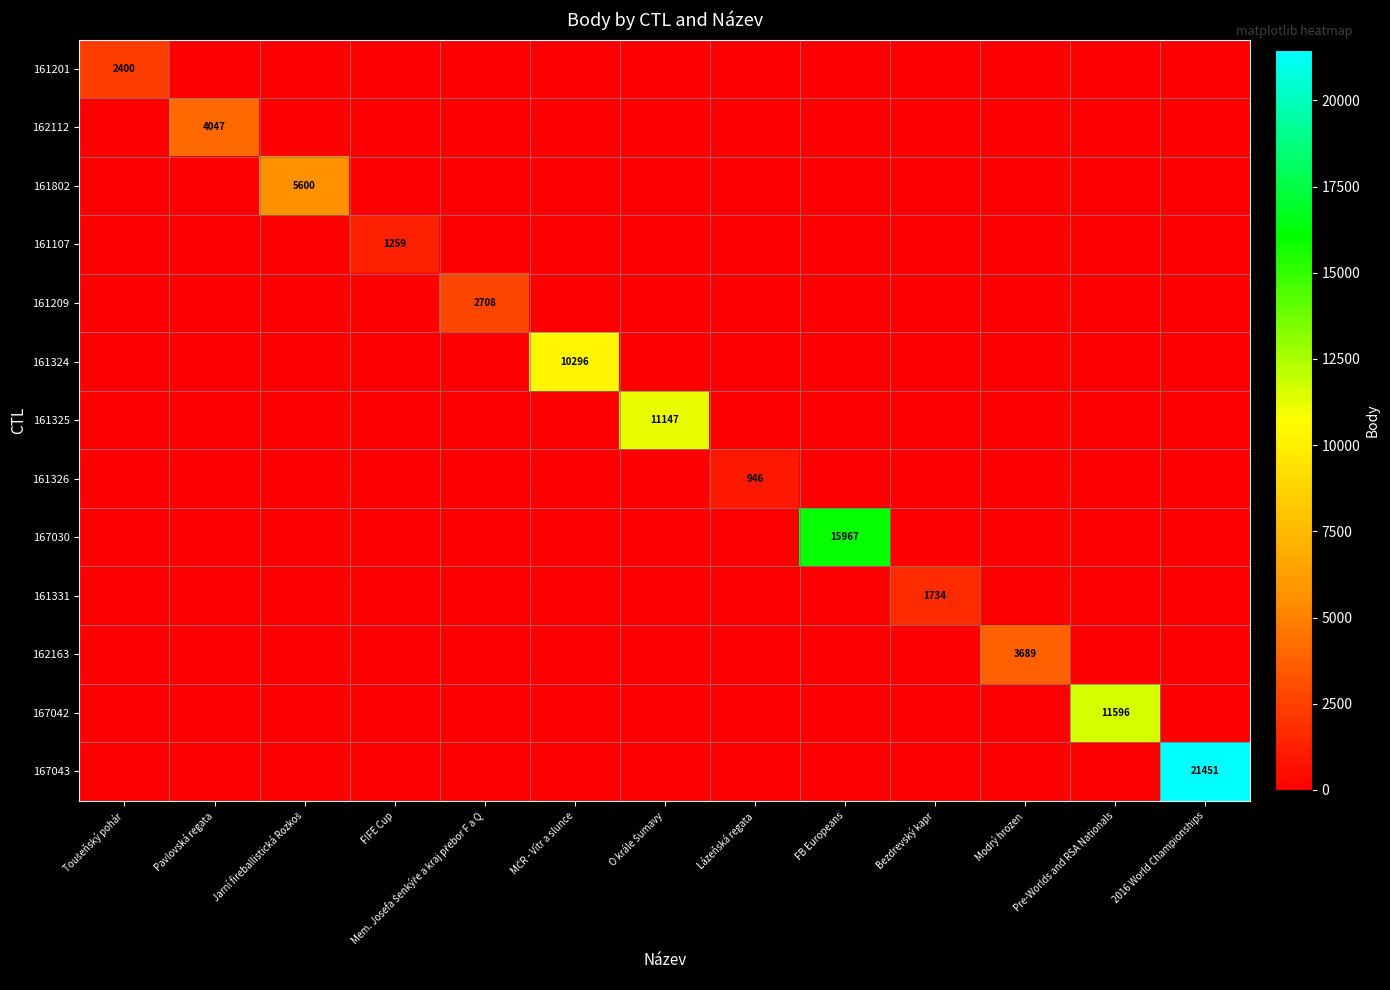

Rank the categories by 167043 value from lowest to highest.

Toušeňský pohár, Pavlovská regata, Jarní fireballistická Rozkoš, FIFE Cup, Mem. Josefa Šenkýře a kraj přebor F a Q, MČR - Vítr a slunce, O krále Šumavy, Lázeňská regata, FB Europeans, Bezdrevský kapr, Modrý hrozen, Pre-Worlds and RSA Nationals, 2016 World Championships